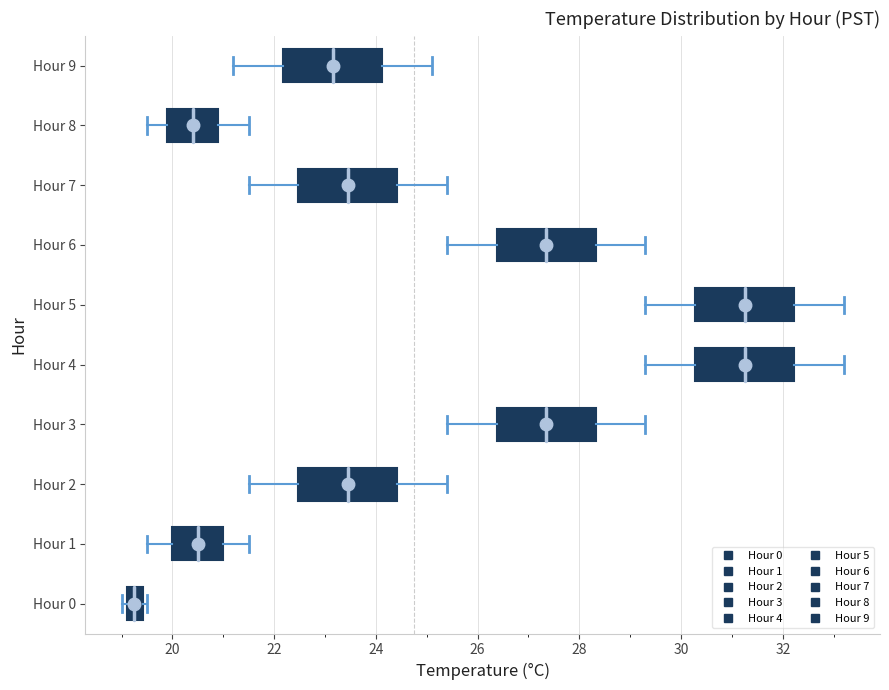

Reading bottom to top, transcribe this box plot: for each box, give where its median line is, the range the box spans, and where its two whiskers end, as read against the x-axis. The values are not printed on the chart, so give them approximately, as read against the axis.

Hour 0: median 19.2 (inside the box), box 19.2 to 19.4, whiskers 19.0 to 19.6
Hour 1: median 20.6, box 20.0 to 21.0, whiskers 19.6 to 21.6
Hour 2: median 23.4, box 22.4 to 24.4, whiskers 21.6 to 25.4
Hour 3: median 27.4, box 26.4 to 28.4, whiskers 25.4 to 29.4
Hour 4: median 31.2, box 30.2 to 32.2, whiskers 29.4 to 33.2
Hour 5: median 31.2, box 30.2 to 32.2, whiskers 29.4 to 33.2
Hour 6: median 27.4, box 26.4 to 28.4, whiskers 25.4 to 29.4
Hour 7: median 23.4, box 22.4 to 24.4, whiskers 21.6 to 25.4
Hour 8: median 20.4, box 20.0 to 21.0, whiskers 19.6 to 21.6
Hour 9: median 23.2, box 22.2 to 24.2, whiskers 21.2 to 25.2